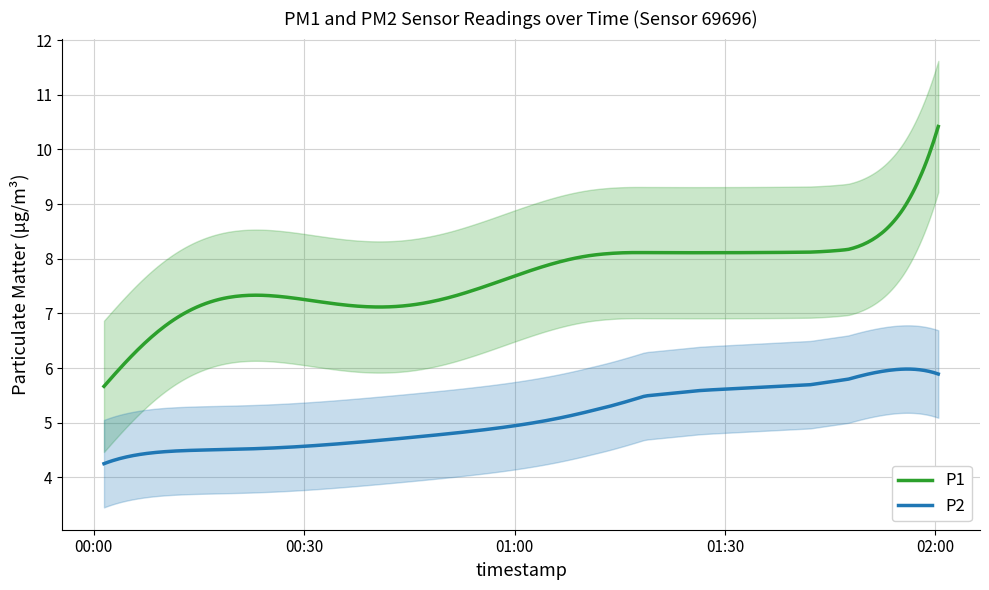

How many lines are shown in the chart?

2